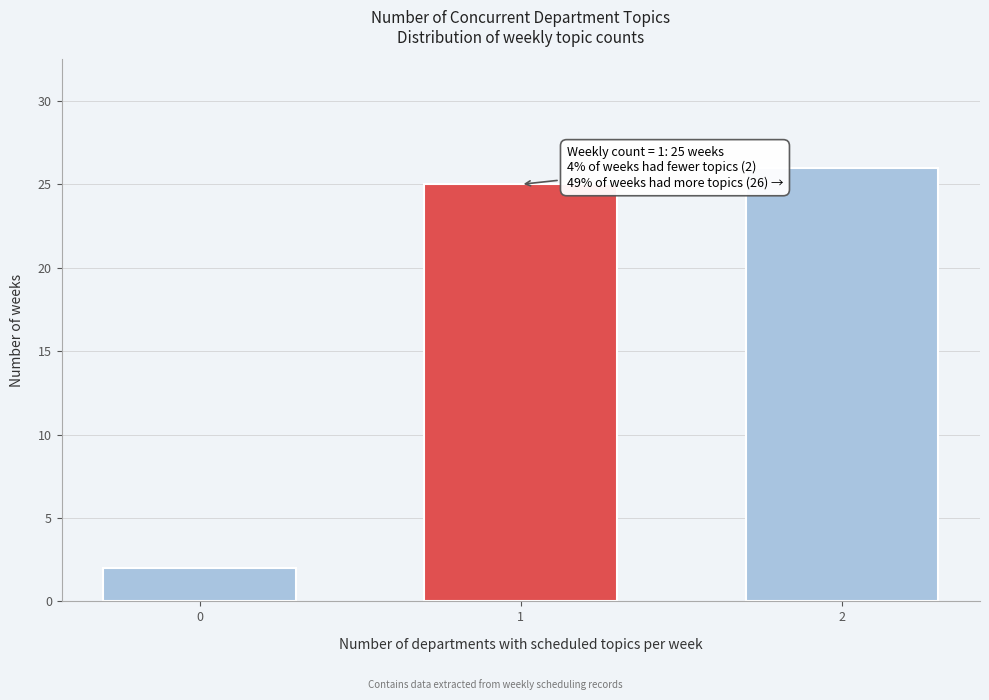

Reading left to right, extract all data points from this chart.

2	25	26